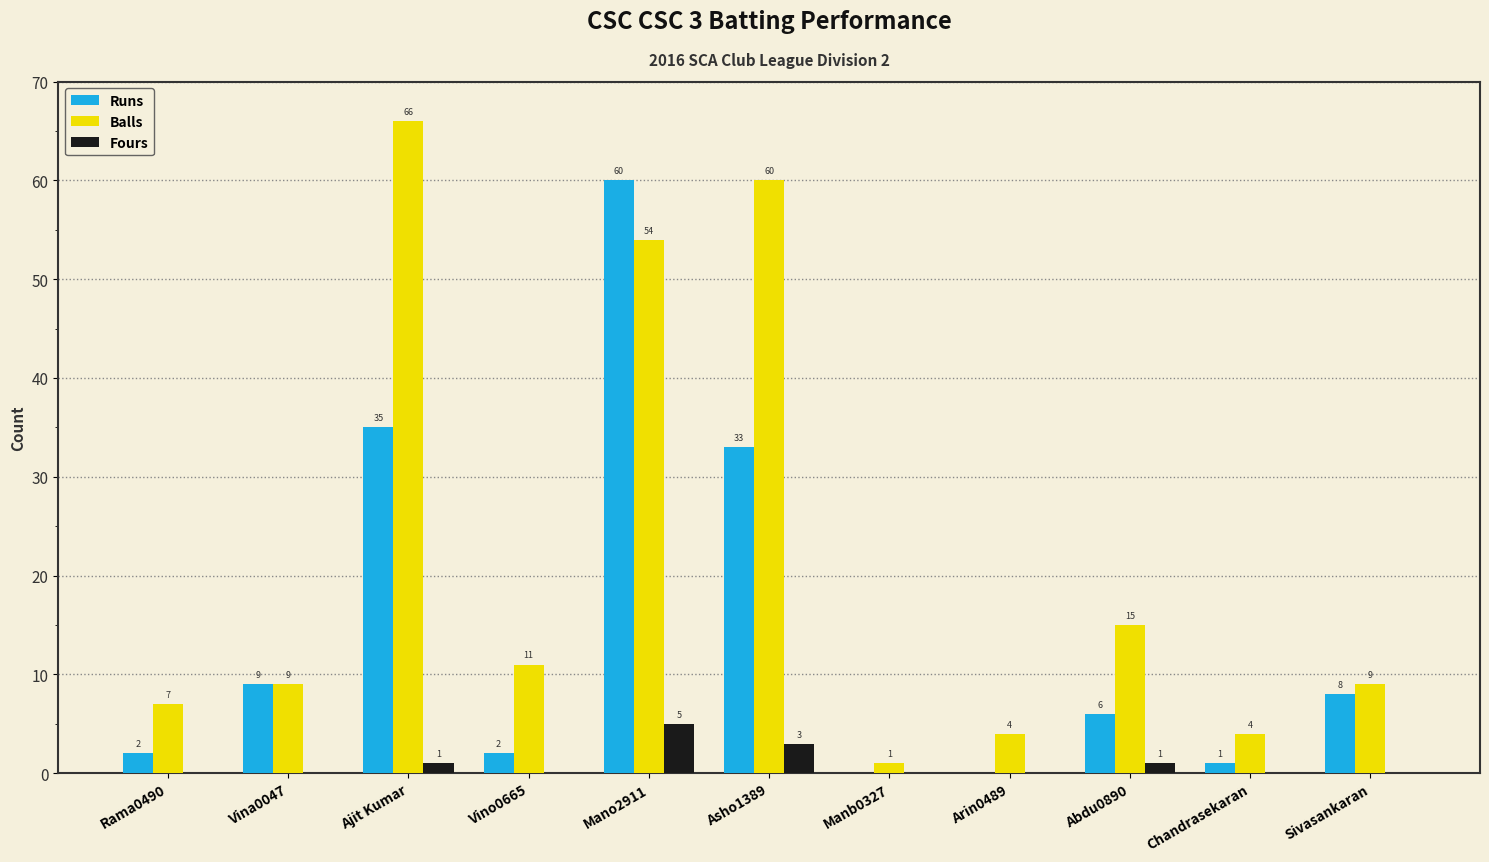

What is the sum of the Runs values at Asho1389 and Rama0490?

35